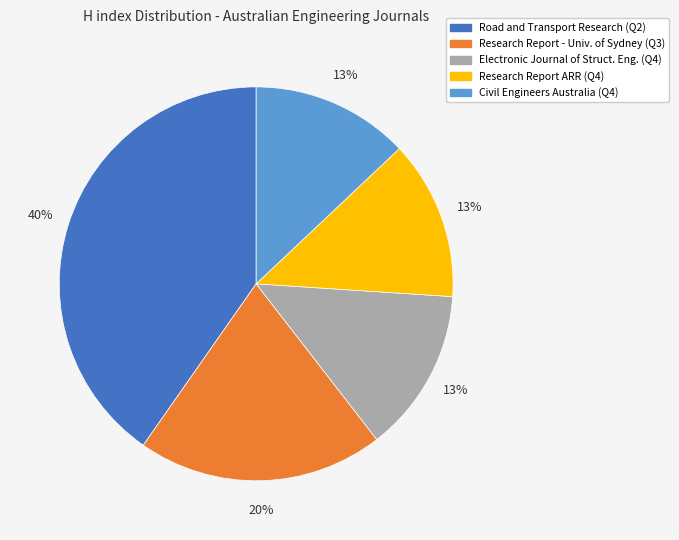

To the nearest percent, what percentage of the pie is Electronic Journal of Struct. Eng. (Q4)?

13%